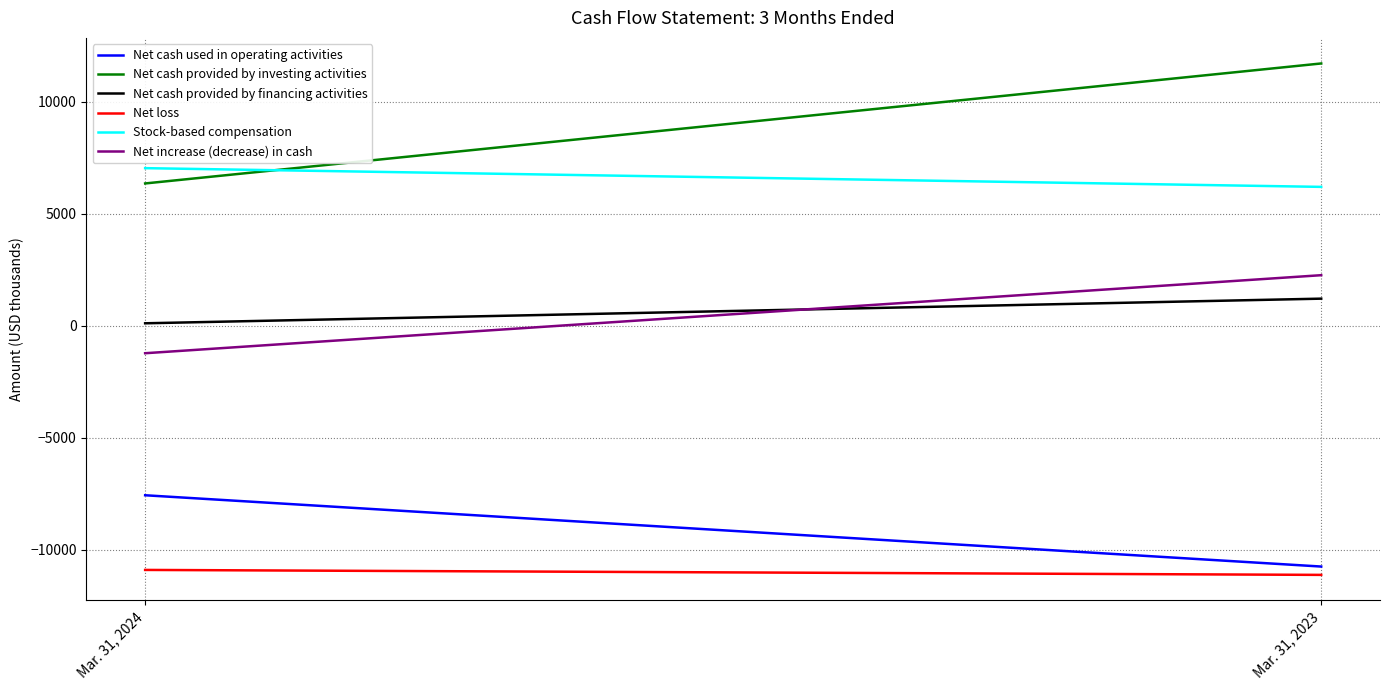

Where is Net cash used in operating activities nearest to the value -9162?

Mar. 31, 2024